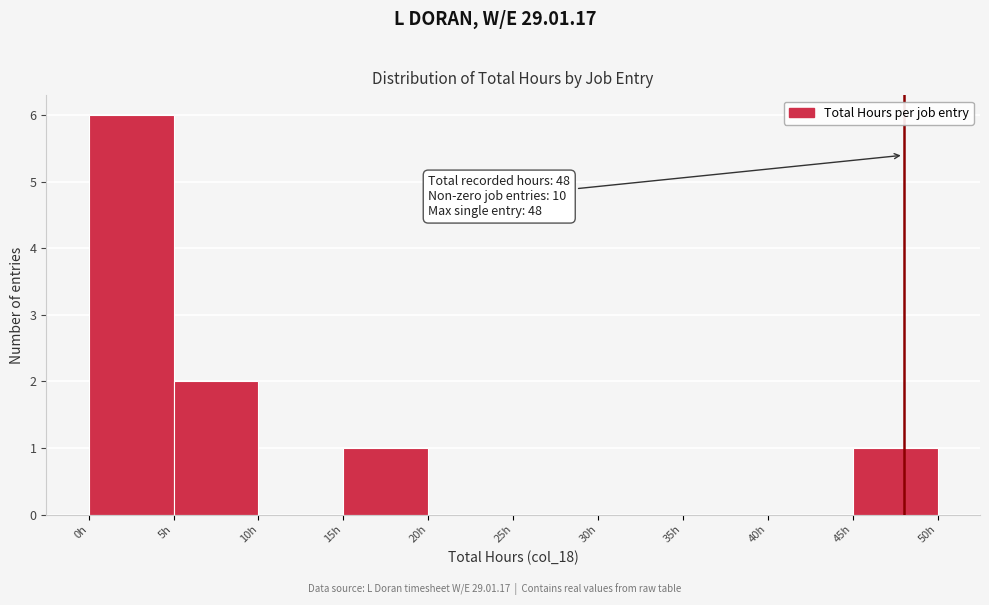

Over which range of the x-axis is the bar tallest?

0 to 5